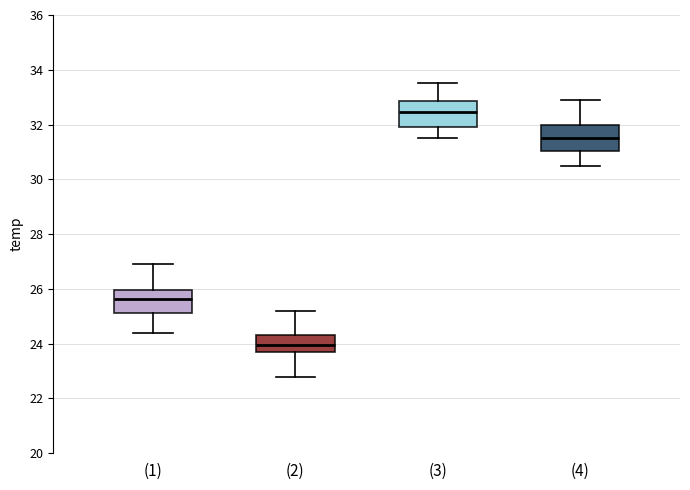

Where does the lower whisker of the box for (4) end on the y-axis? The values are not printed on the chart, so give them approximately, as read against the axis.

30.6